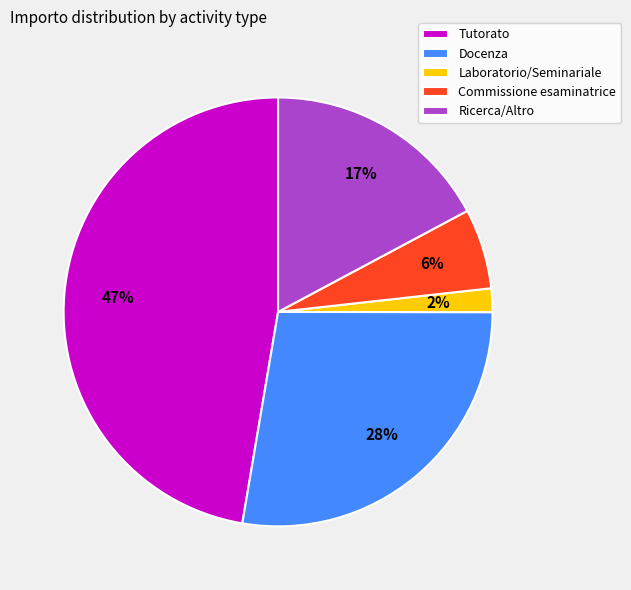

Does any single category account for the majority?

No